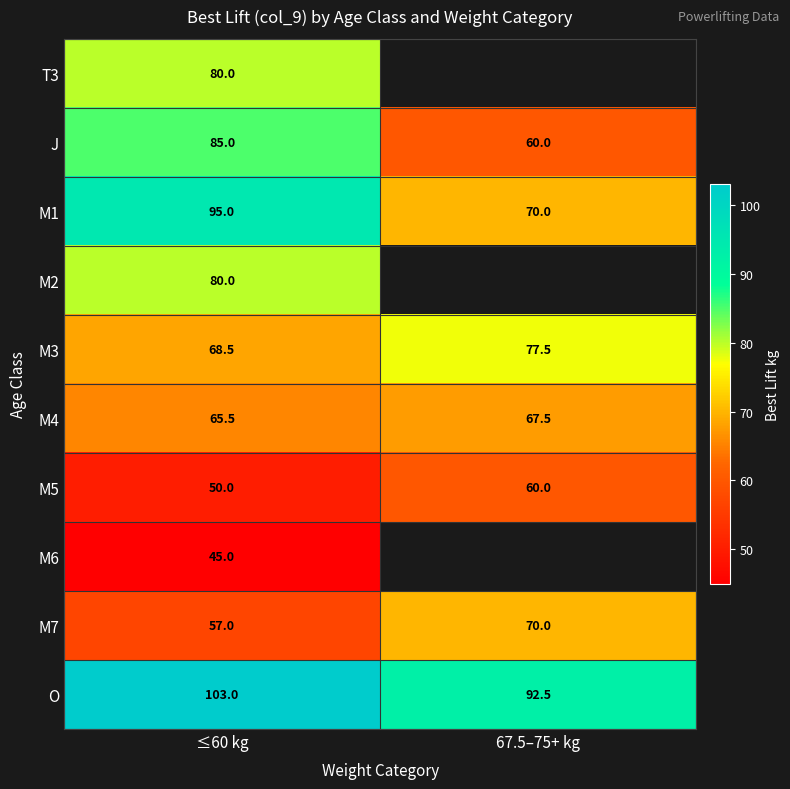

What value does the M3 series have at ≤60 kg?

68.5